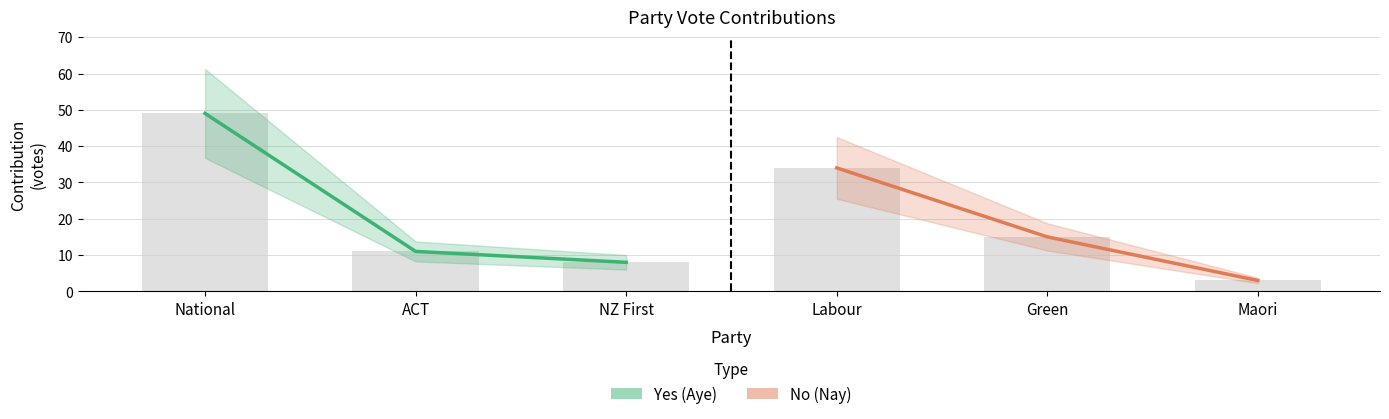

How many bars are there in total?

6